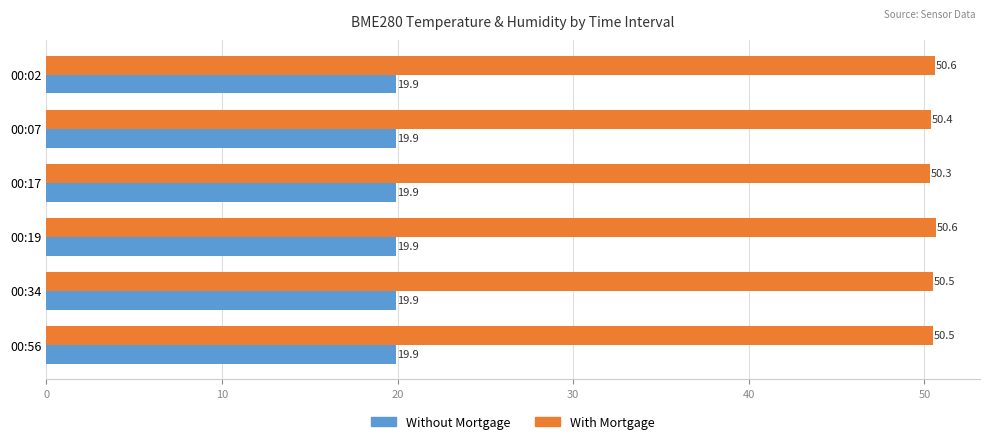

At 00:02, list the series in order from largest to smallest.

With Mortgage, Without Mortgage